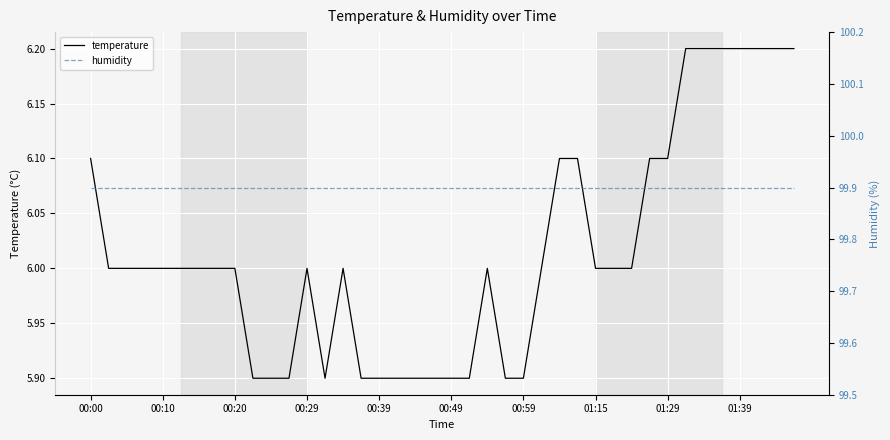

Reading left to right, what are all the values shown in this chart?

temperature: 6.1	6.0	6.0	6.0	6.0	6.0	6.0	6.0	6.0	5.9	5.9	5.9	6.0	5.9	6.0	5.9	5.9	5.9	5.9	5.9	5.9	5.9	6.0	5.9	5.9	6.0	6.1	6.1	6.0	6.0	6.0	6.1	6.1	6.2	6.2	6.2	6.2	6.2	6.2	6.2
humidity: 99.9	99.9	99.9	99.9	99.9	99.9	99.9	99.9	99.9	99.9	99.9	99.9	99.9	99.9	99.9	99.9	99.9	99.9	99.9	99.9	99.9	99.9	99.9	99.9	99.9	99.9	99.9	99.9	99.9	99.9	99.9	99.9	99.9	99.9	99.9	99.9	99.9	99.9	99.9	99.9